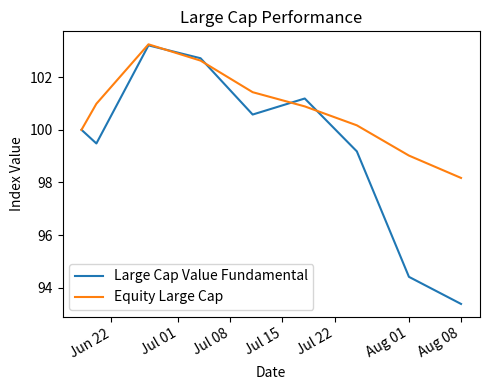

What is the smallest value displayed?

93.4